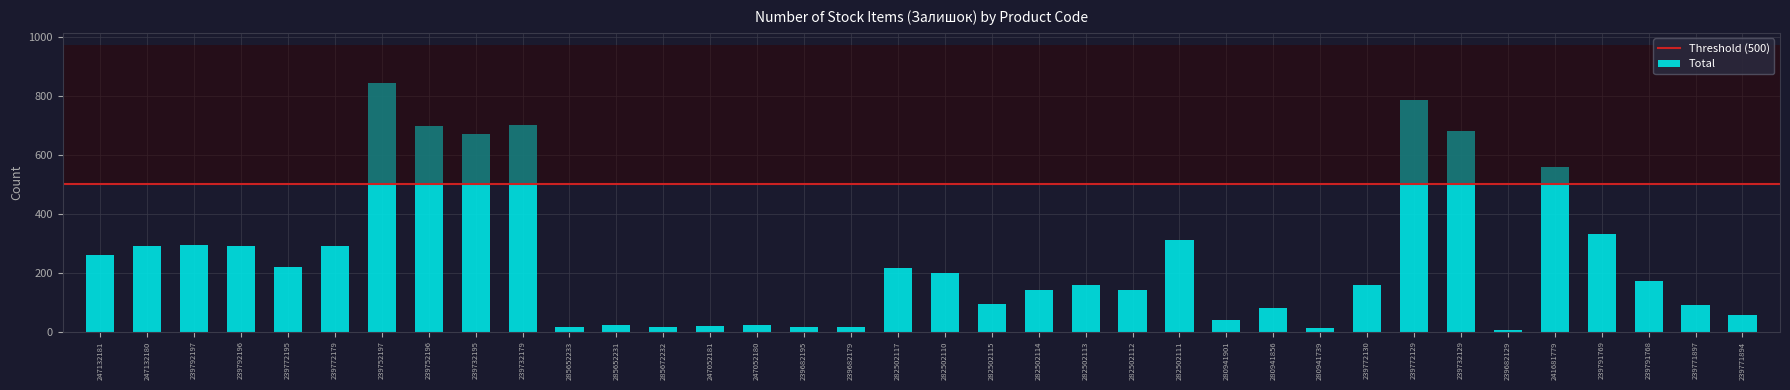

What is the change in value from 239772179 to 282502113?

-131